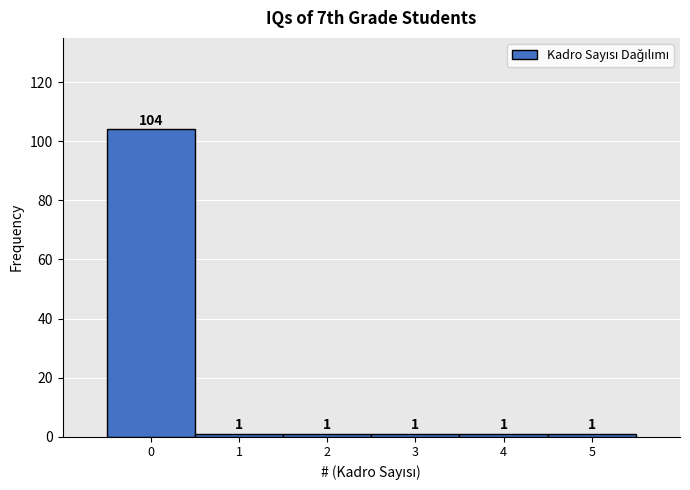

Reading left to right, list all the values displayed in this chart.

0=104	1=1	2=1	3=1	4=1	5=1